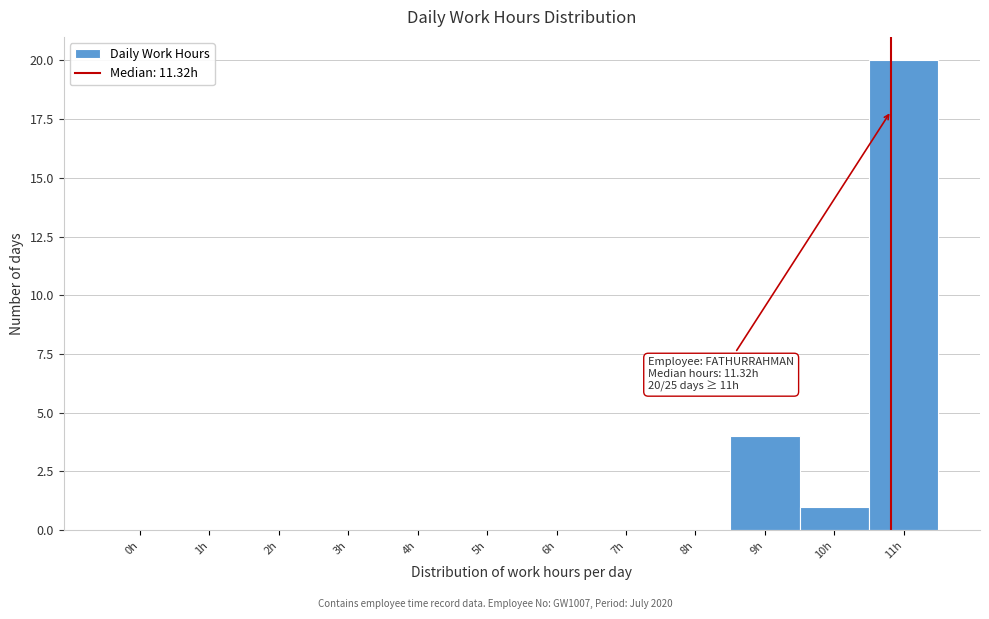

Reading right to left, extract all data points from this chart.

11h=20	10h=1	9h=4	8h=0	7h=0	6h=0	5h=0	4h=0	3h=0	2h=0	1h=0	0h=0